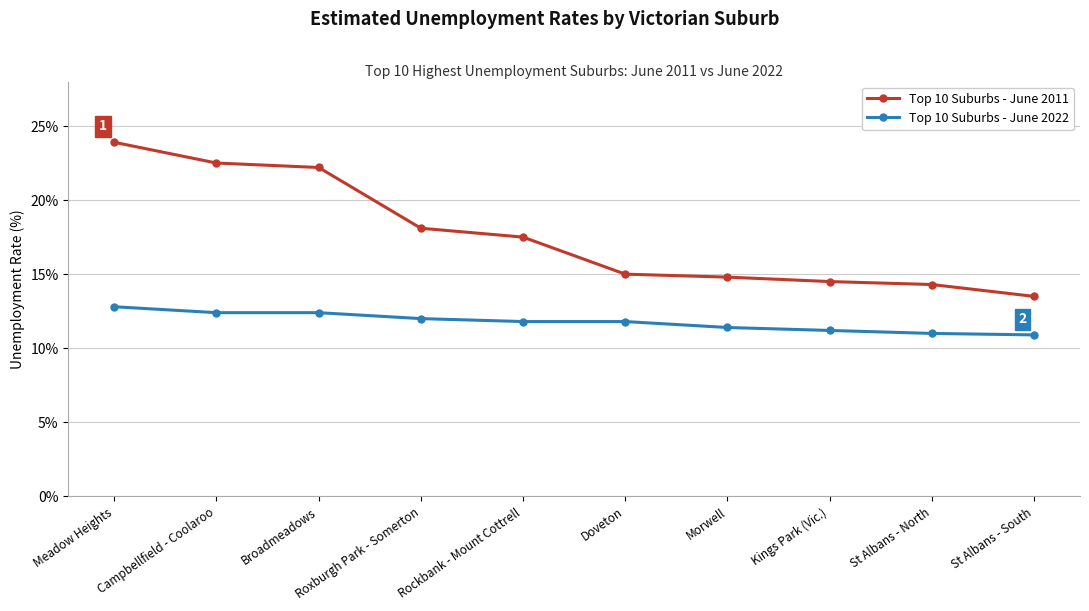

What is the minimum value for Top 10 Suburbs - June 2011?

13.5